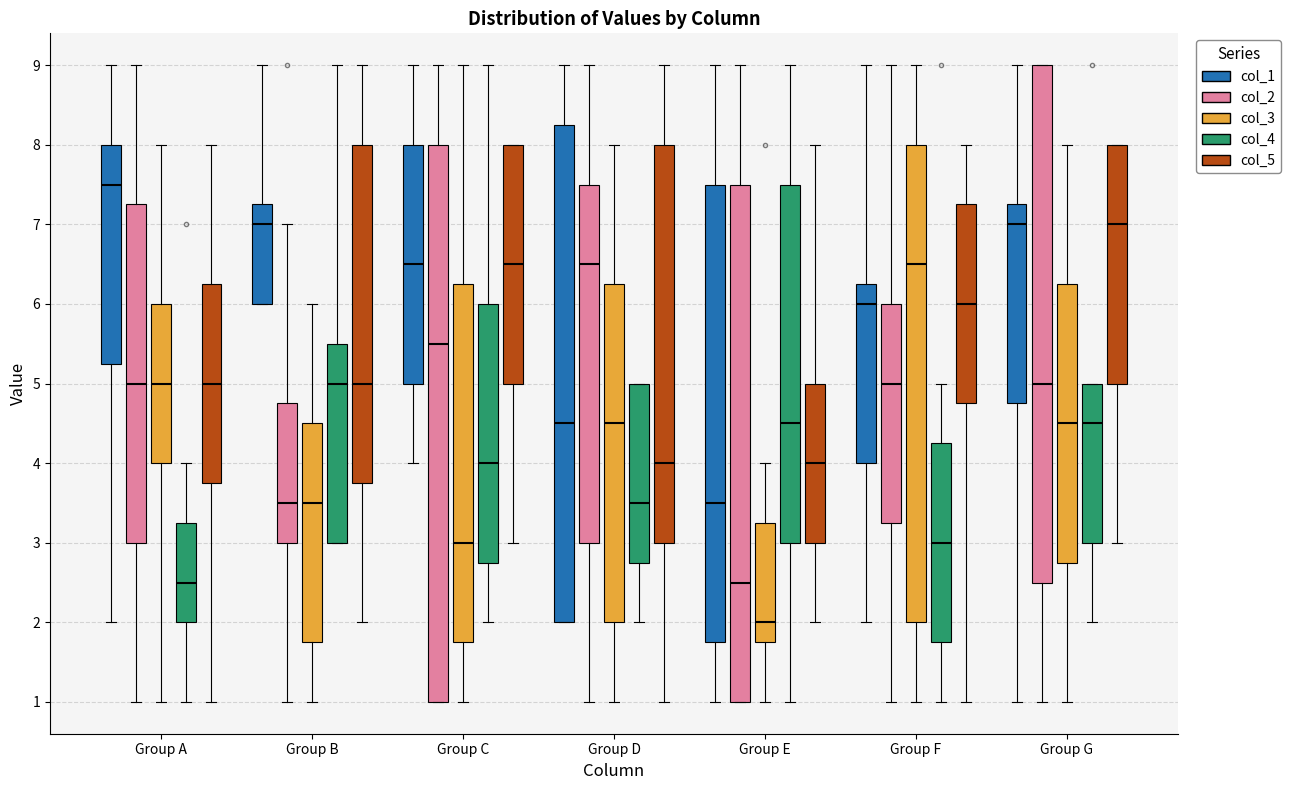

Reading left to right, transcribe this box plot: for each box, give where its median line is, the range the box spans, and where its two whiskers end, as read against the y-axis. The values are not printed on the chart, so give them approximately, as read against the axis.

Group A (col_1): median 7.5, box 5.3 to 8.0, whiskers 2.0 to 9.0
Group A (col_2): median 5.0, box 3.0 to 7.3, whiskers 1.0 to 9.0
Group A (col_3): median 5.0, box 4.0 to 6.0, whiskers 1.0 to 8.0
Group A (col_4): median 2.5, box 2.0 to 3.3, whiskers 1.0 to 4.0
Group A (col_5): median 5.0, box 3.8 to 6.3, whiskers 1.0 to 8.0
Group B (col_1): median 7.0, box 6.0 to 7.3, whiskers 6.0 to 9.0
Group B (col_2): median 3.5, box 3.0 to 4.8, whiskers 1.0 to 7.0
Group B (col_3): median 3.5, box 1.8 to 4.5, whiskers 1.0 to 6.0
Group B (col_4): median 5.0, box 3.0 to 5.5, whiskers 3.0 to 9.0
Group B (col_5): median 5.0, box 3.8 to 8.0, whiskers 2.0 to 9.0
Group C (col_1): median 6.5, box 5.0 to 8.0, whiskers 4.0 to 9.0
Group C (col_2): median 5.5, box 1.0 to 8.0, whiskers 1.0 to 9.0
Group C (col_3): median 3.0, box 1.8 to 6.3, whiskers 1.0 to 9.0
Group C (col_4): median 4.0, box 2.8 to 6.0, whiskers 2.0 to 9.0
Group C (col_5): median 6.5, box 5.0 to 8.0, whiskers 3.0 to 8.0
Group D (col_1): median 4.5, box 2.0 to 8.3, whiskers 2.0 to 9.0
Group D (col_2): median 6.5, box 3.0 to 7.5, whiskers 1.0 to 9.0
Group D (col_3): median 4.5, box 2.0 to 6.3, whiskers 1.0 to 8.0
Group D (col_4): median 3.5, box 2.8 to 5.0, whiskers 2.0 to 5.0
Group D (col_5): median 4.0, box 3.0 to 8.0, whiskers 1.0 to 9.0
Group E (col_1): median 3.5, box 1.8 to 7.5, whiskers 1.0 to 9.0
Group E (col_2): median 2.5, box 1.0 to 7.5, whiskers 1.0 to 9.0
Group E (col_3): median 2.0, box 1.8 to 3.3, whiskers 1.0 to 4.0
Group E (col_4): median 4.5, box 3.0 to 7.5, whiskers 1.0 to 9.0
Group E (col_5): median 4.0, box 3.0 to 5.0, whiskers 2.0 to 8.0
Group F (col_1): median 6.0, box 4.0 to 6.3, whiskers 2.0 to 9.0
Group F (col_2): median 5.0, box 3.3 to 6.0, whiskers 1.0 to 9.0
Group F (col_3): median 6.5, box 2.0 to 8.0, whiskers 1.0 to 9.0
Group F (col_4): median 3.0, box 1.8 to 4.3, whiskers 1.0 to 5.0
Group F (col_5): median 6.0, box 4.8 to 7.3, whiskers 1.0 to 8.0
Group G (col_1): median 7.0, box 4.8 to 7.3, whiskers 1.0 to 9.0
Group G (col_2): median 5.0, box 2.5 to 9.0, whiskers 1.0 to 9.0
Group G (col_3): median 4.5, box 2.8 to 6.3, whiskers 1.0 to 8.0
Group G (col_4): median 4.5, box 3.0 to 5.0, whiskers 2.0 to 5.0
Group G (col_5): median 7.0, box 5.0 to 8.0, whiskers 3.0 to 8.0